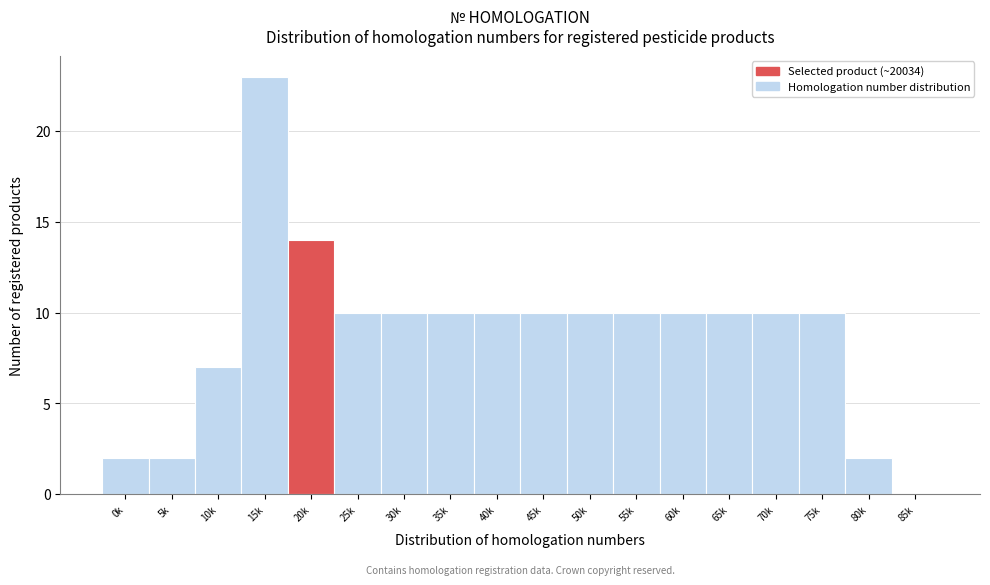

Reading left to right, transcribe all the data shown in this chart.

0k=2	5k=2	10k=7	15k=23	20k=14	25k=10	30k=10	35k=10	40k=10	45k=10	50k=10	55k=10	60k=10	65k=10	70k=10	75k=10	80k=2	85k=0